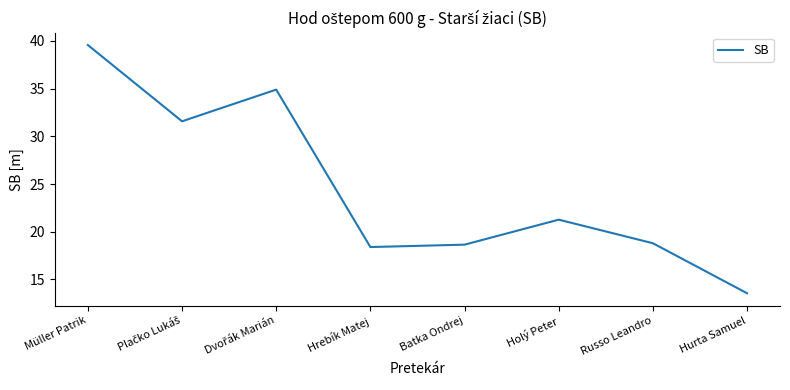

Approximately how many times larger is the value at Hurta Samuel compared to Russo Leandro?

0.7